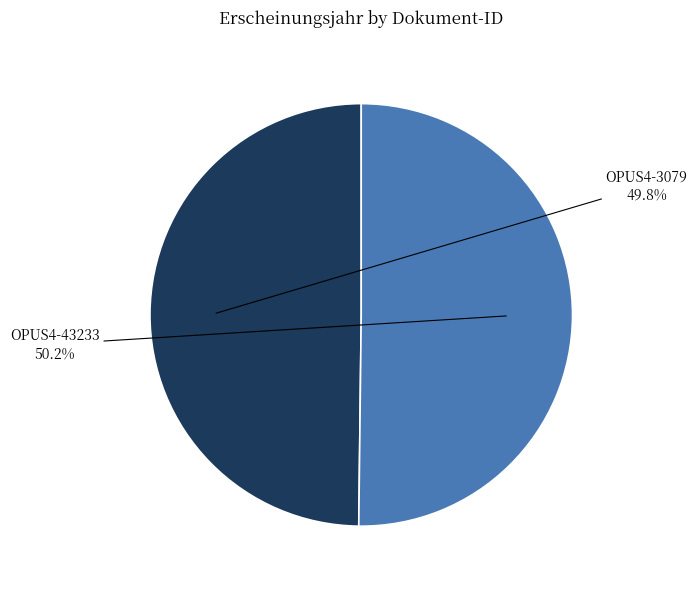

To the nearest percent, what portion does OPUS4-43233 represent?

50%